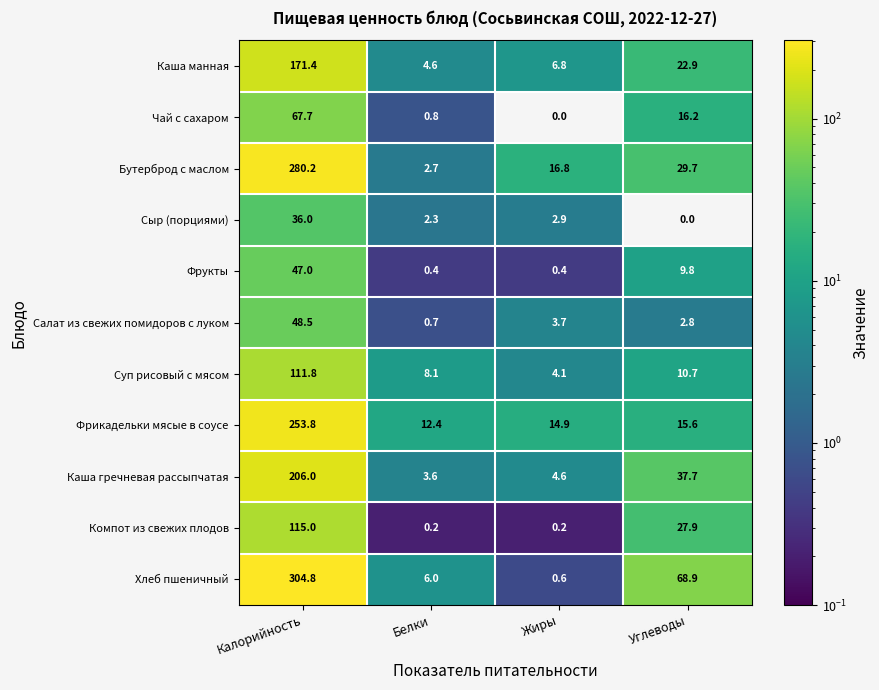

At Жиры, list the series in order from largest to smallest.

Бутерброд с маслом, Фрикадельки мясые в соусе, Каша манная, Каша гречневая рассыпчатая, Суп рисовый с мясом, Салат из свежих помидоров с луком, Сыр (порциями), Хлеб пшеничный, Фрукты, Компот из свежих плодов, Чай с сахаром